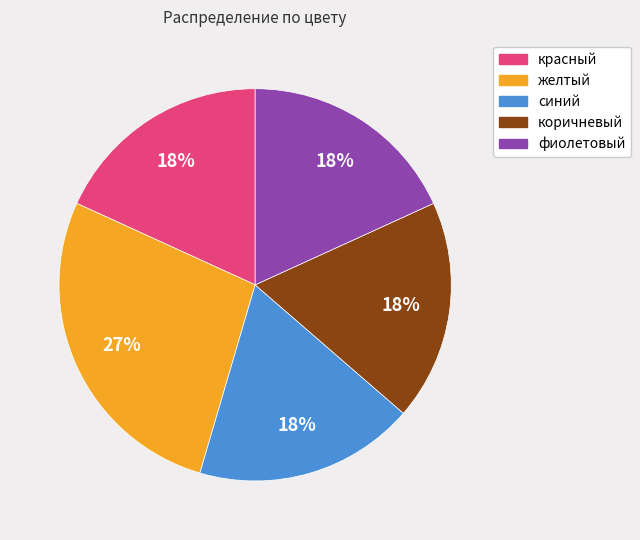

To the nearest percent, what is the combined percentage of синий and коричневый?

36%